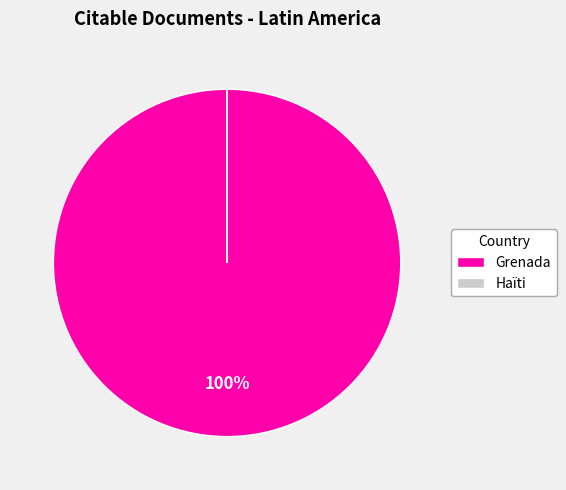

Does any single category account for the majority?

Yes